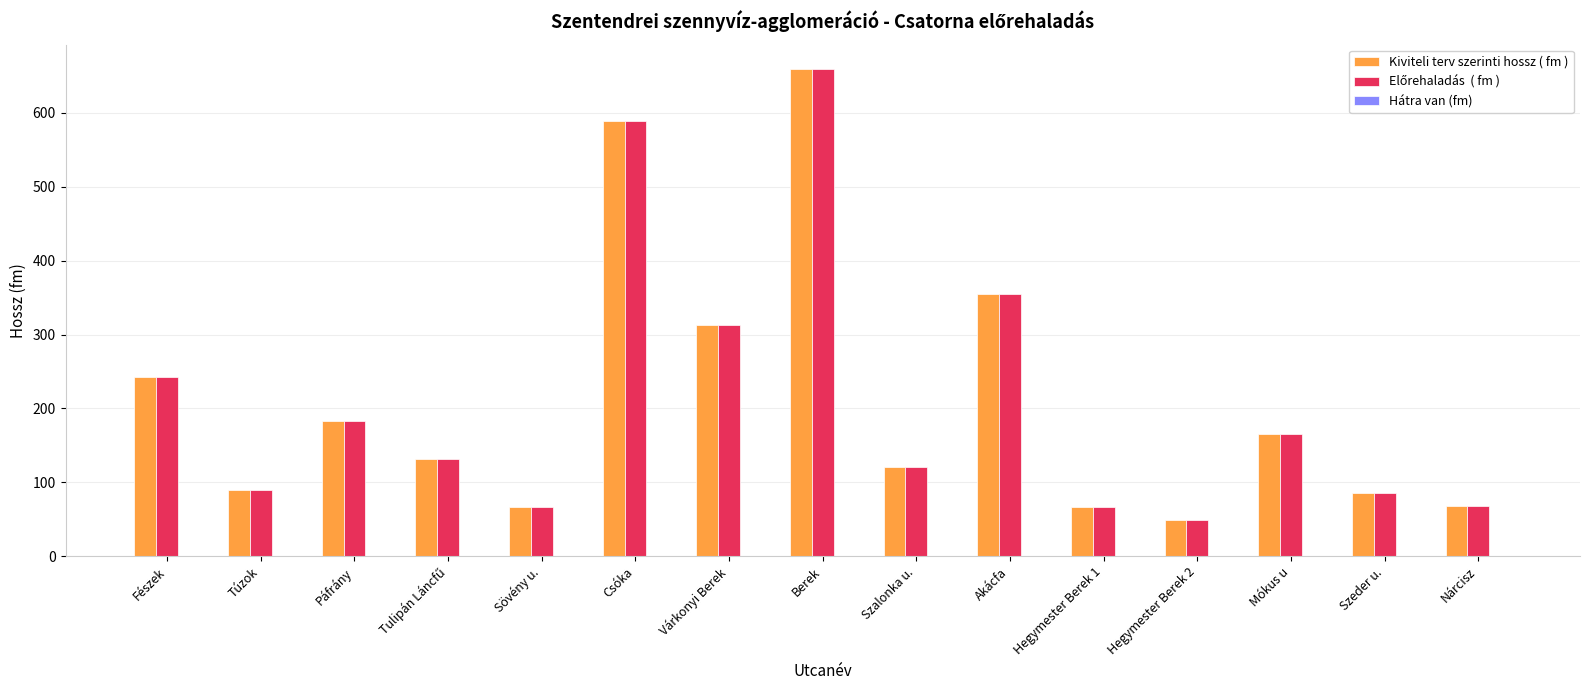

At which category does the chart reach its peak across all series?

Berek